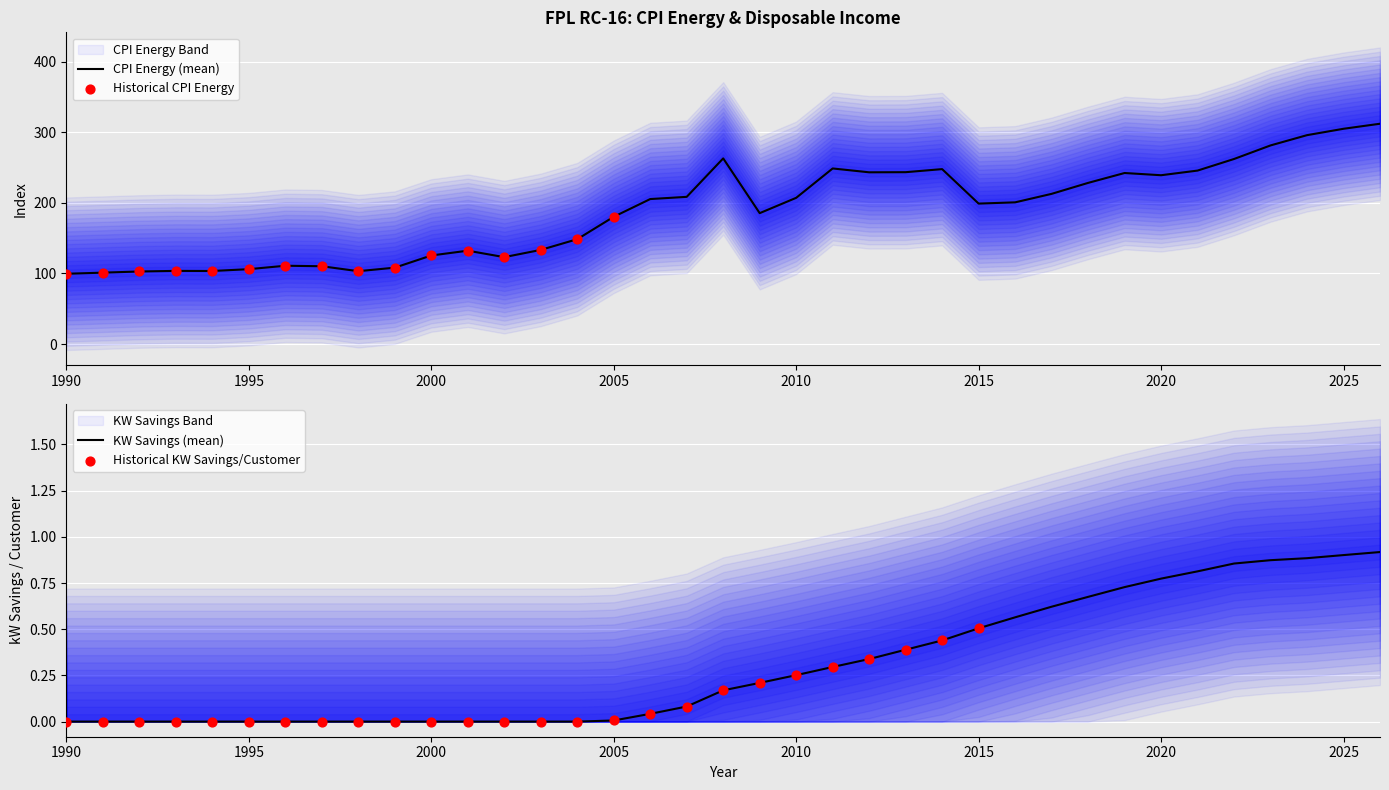

Which series has the widest spread of Y values?

CPI_Energy_3mos_SPK